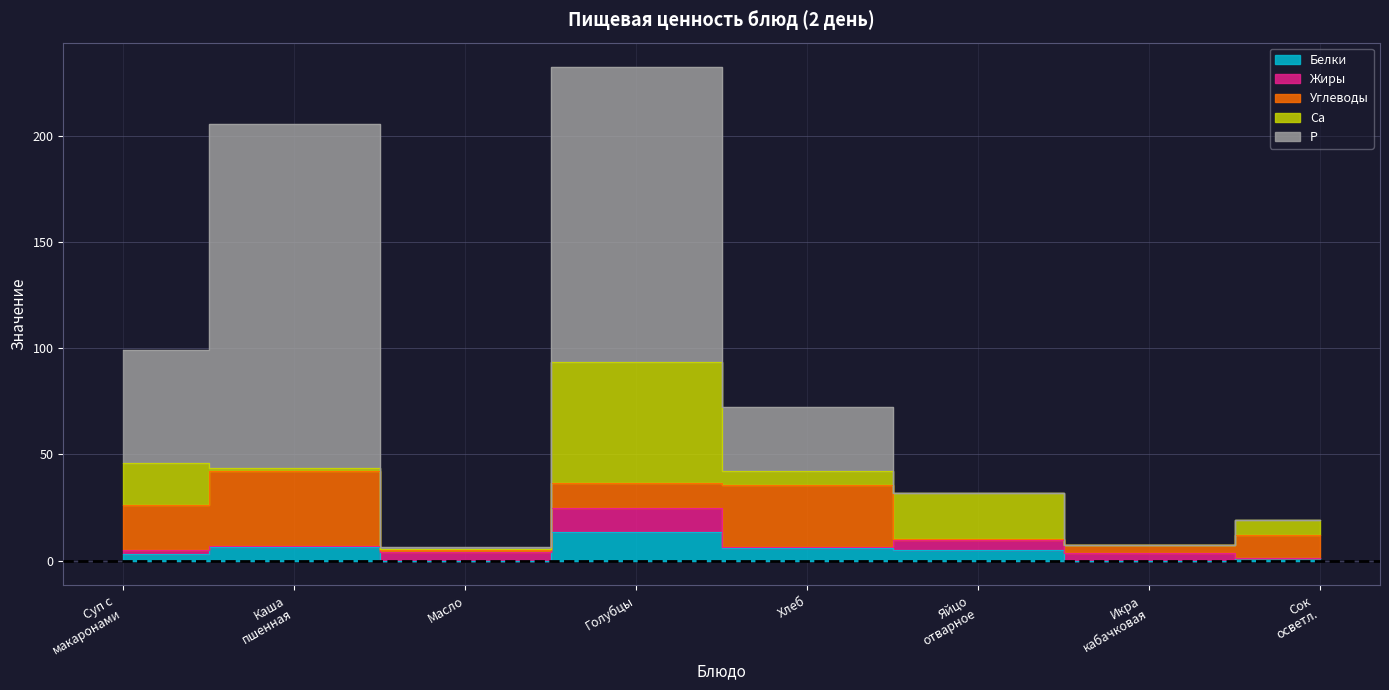

True or false: Белки and Жиры intersect in this chart.

True